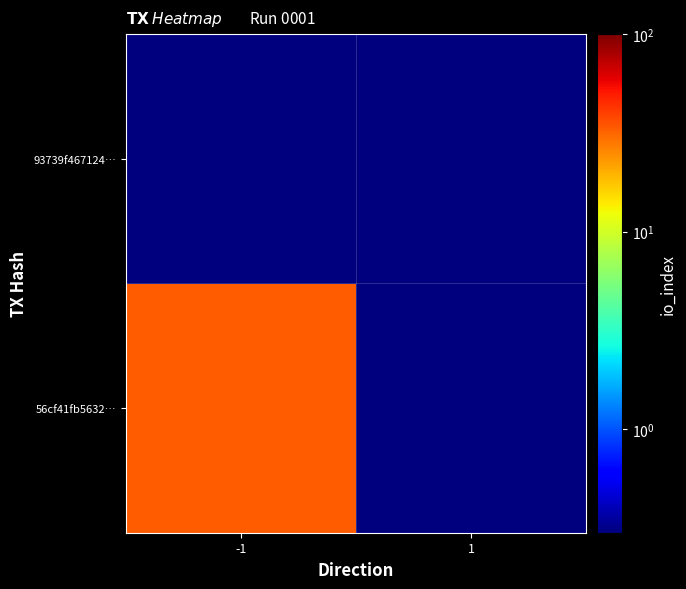

Which label corresponds to the smallest value in the chart?

1